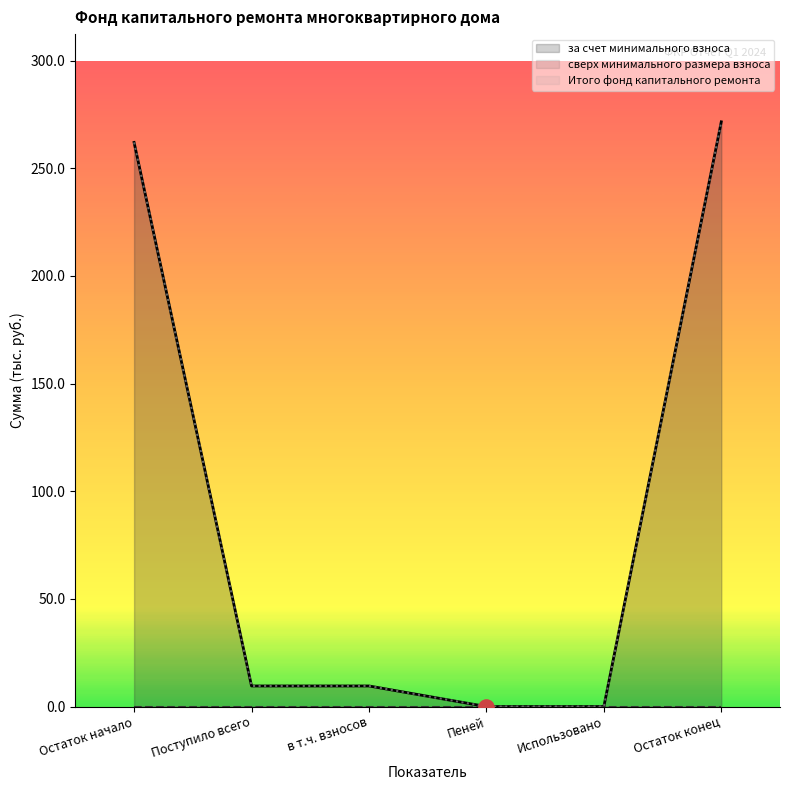

At how many categories does at least one series exceed 25?

2